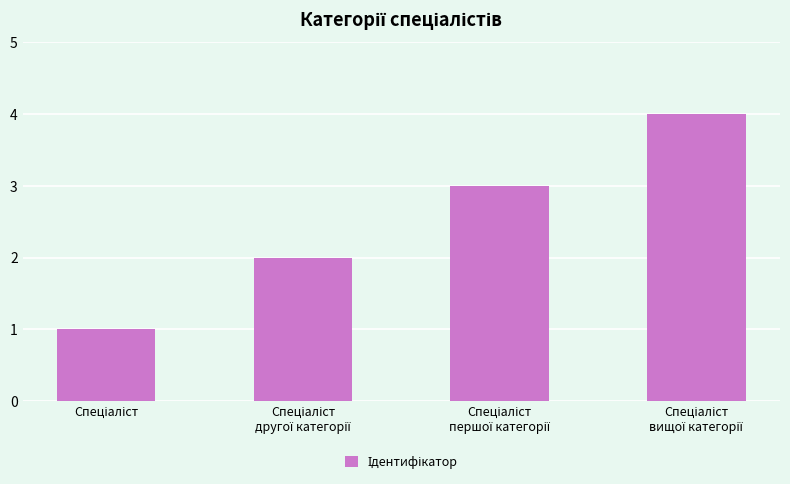

What is the difference between the maximum and minimum values?

3